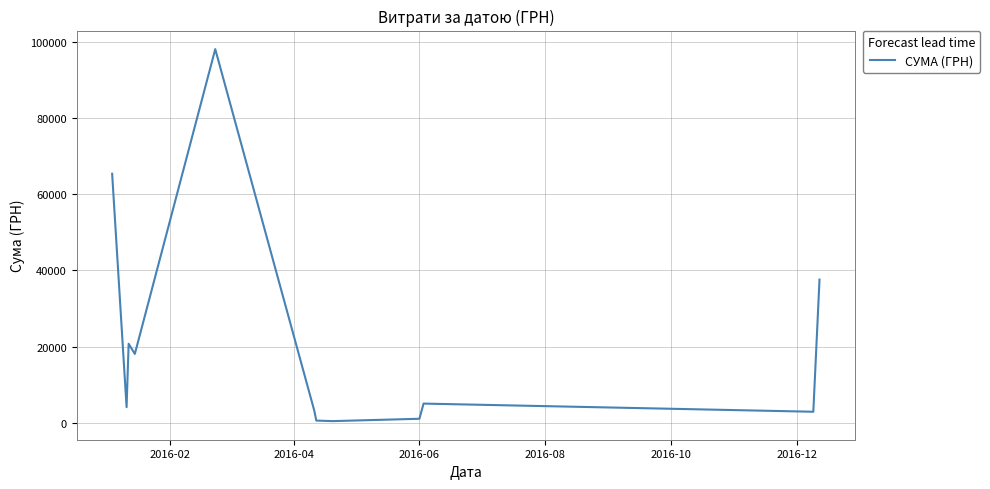

What is the greatest value displayed?

98032.2